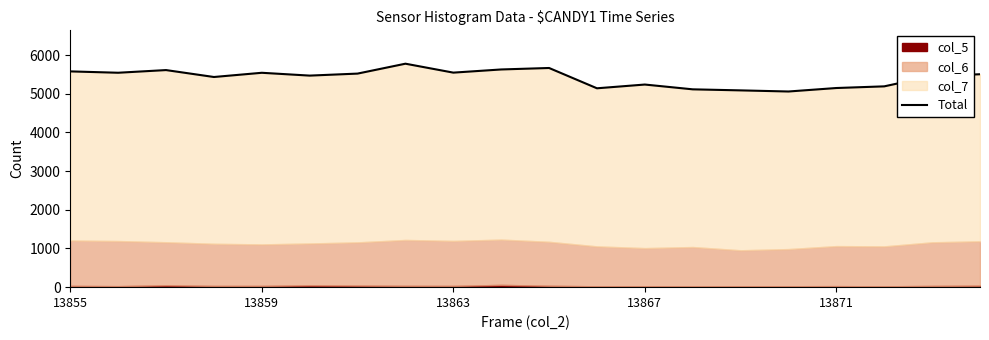

How many values are below 5506?

10